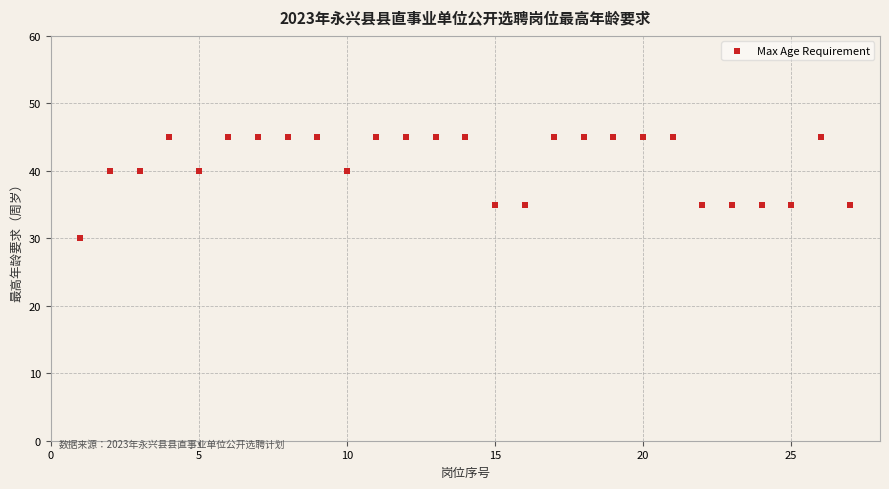

What is the range of X values (max minus min)?

26